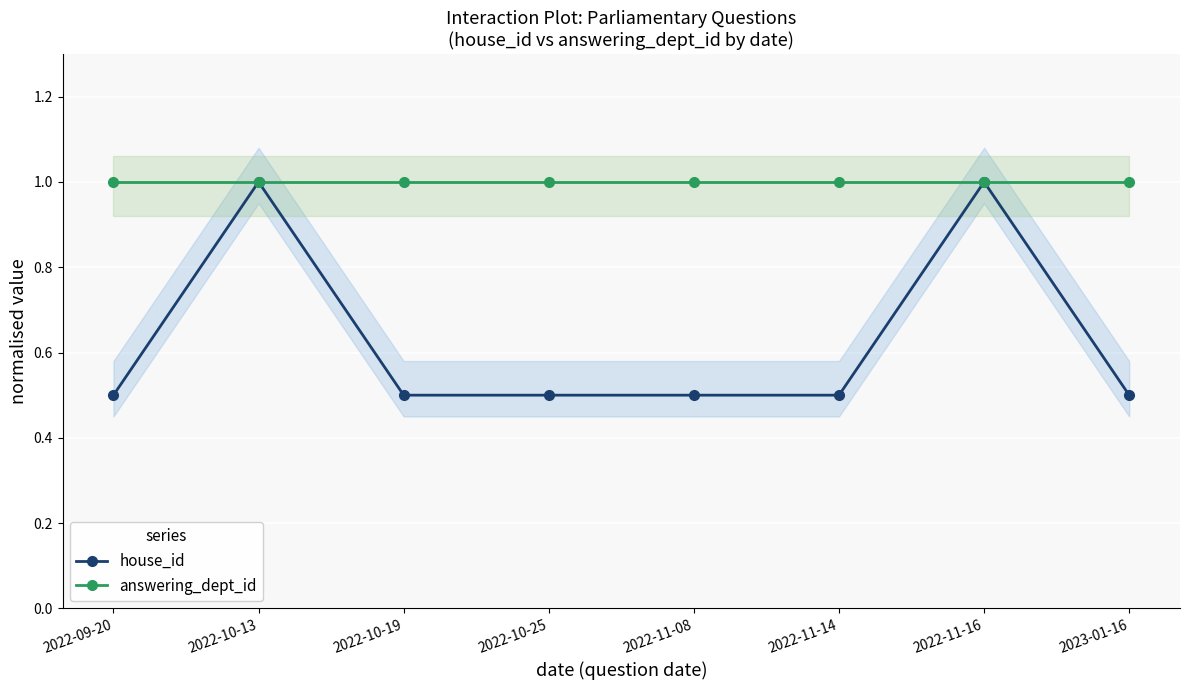

Is the value of house_id at 2022-10-25 greater than the value of answering_dept_id at 2022-11-16?

No